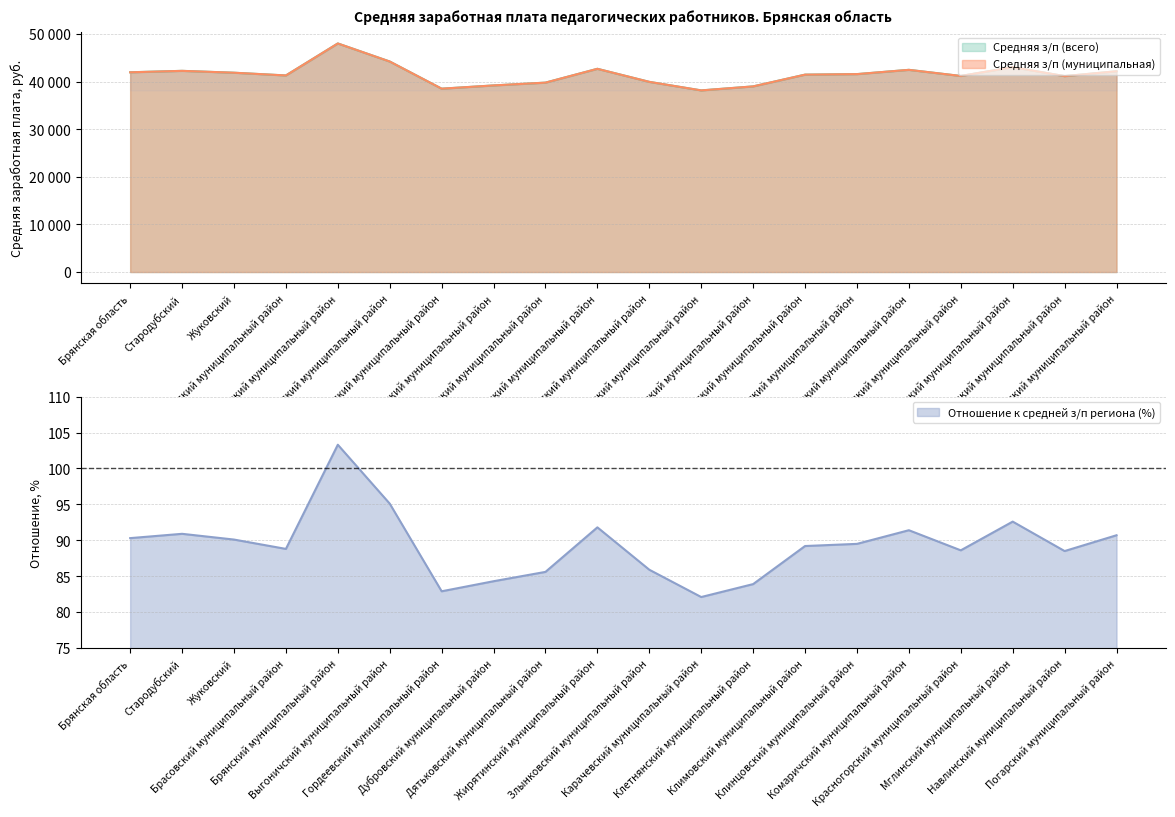

What is the value of the Средняя з/п (всего) point at the 8th from the left?

39175.9